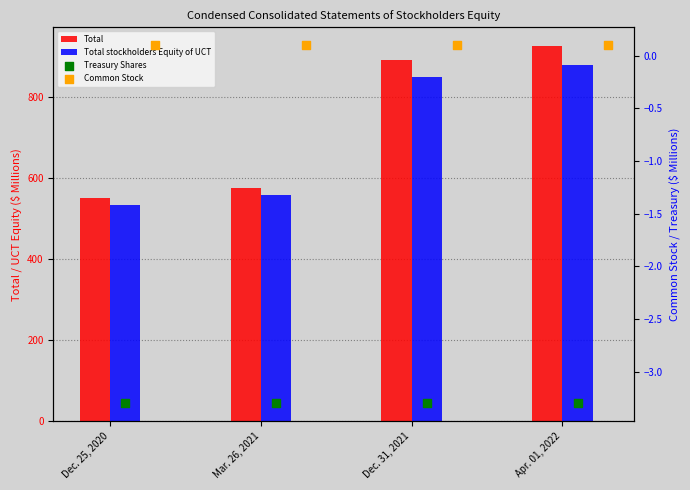

What is the total value across all series at Dec. 25, 2020?

1080.6